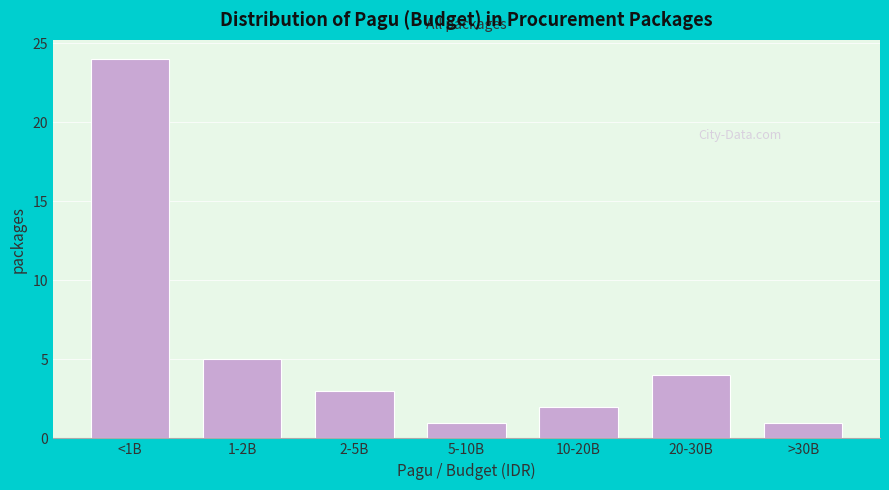

Reading left to right, list all the values displayed in this chart.

<1B=24	1-2B=5	2-5B=3	5-10B=1	10-20B=2	20-30B=4	>30B=1